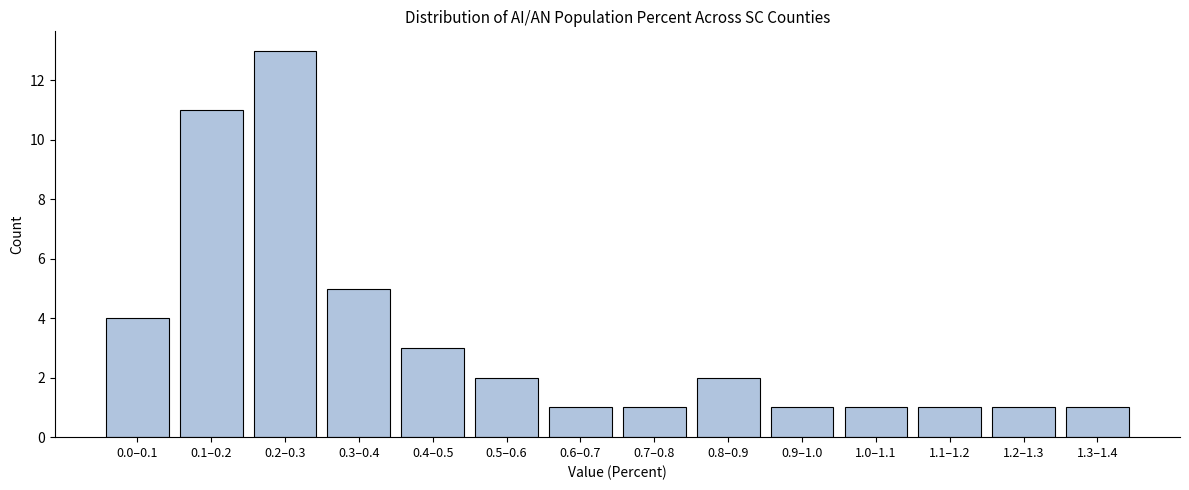

Reading left to right, what are all the values shown in this chart?

4	11	13	5	3	2	1	1	2	1	1	1	1	1